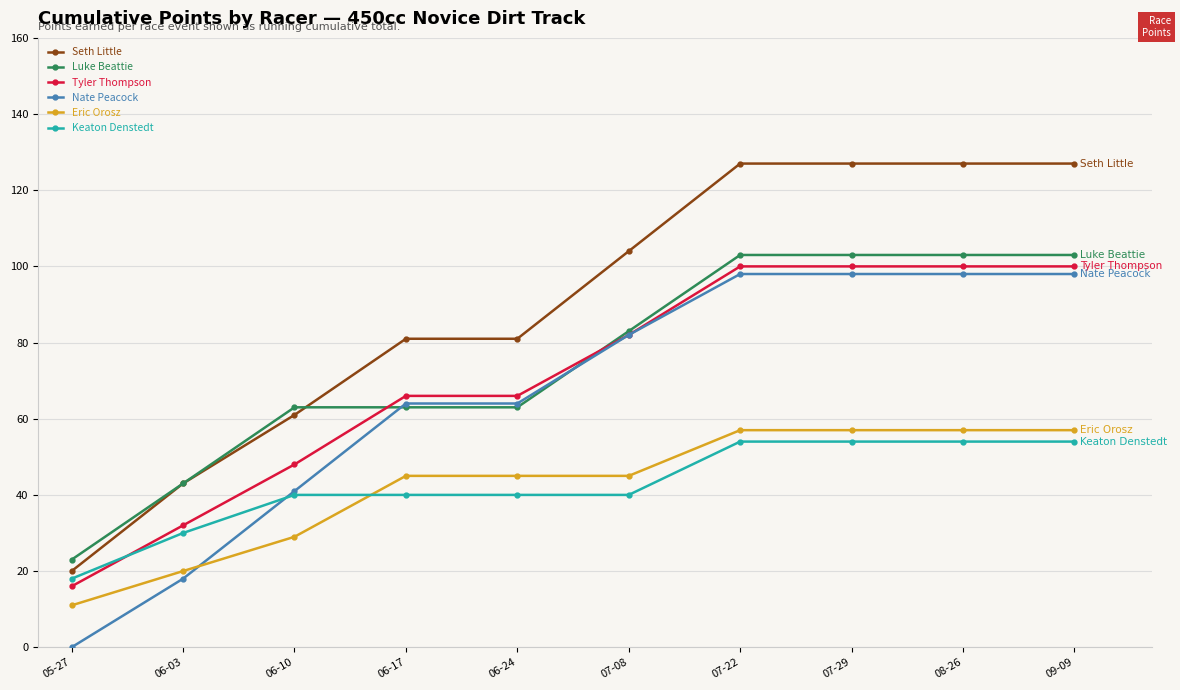

What position from the right is 06-17?

7